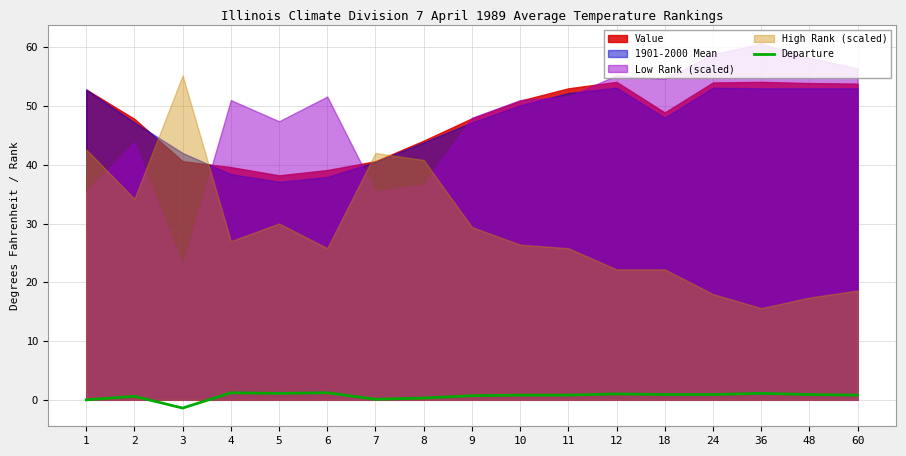

What is the minimum value for Departure?

-1.4